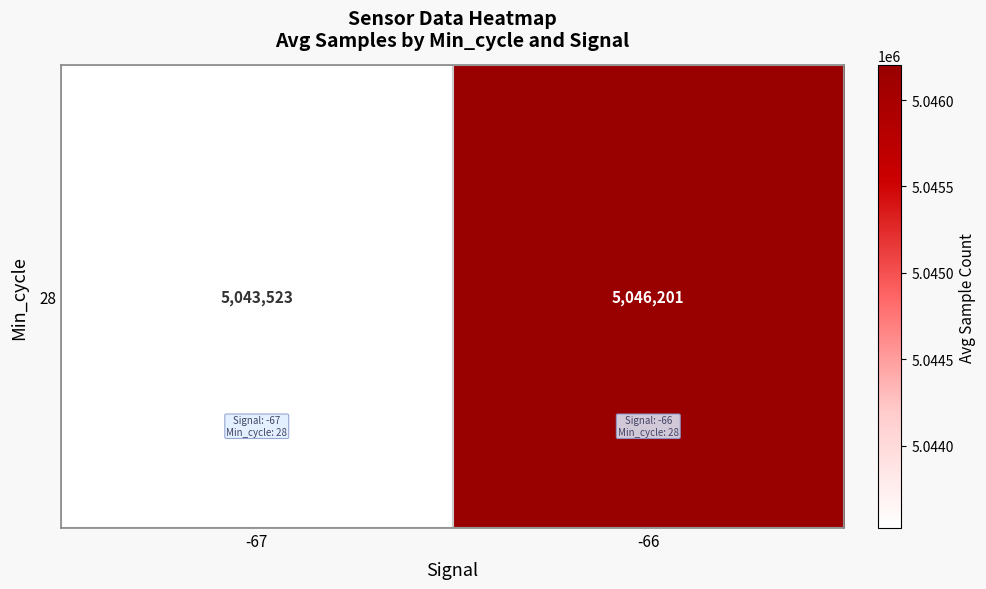

Which label corresponds to the largest value in the chart?

-66